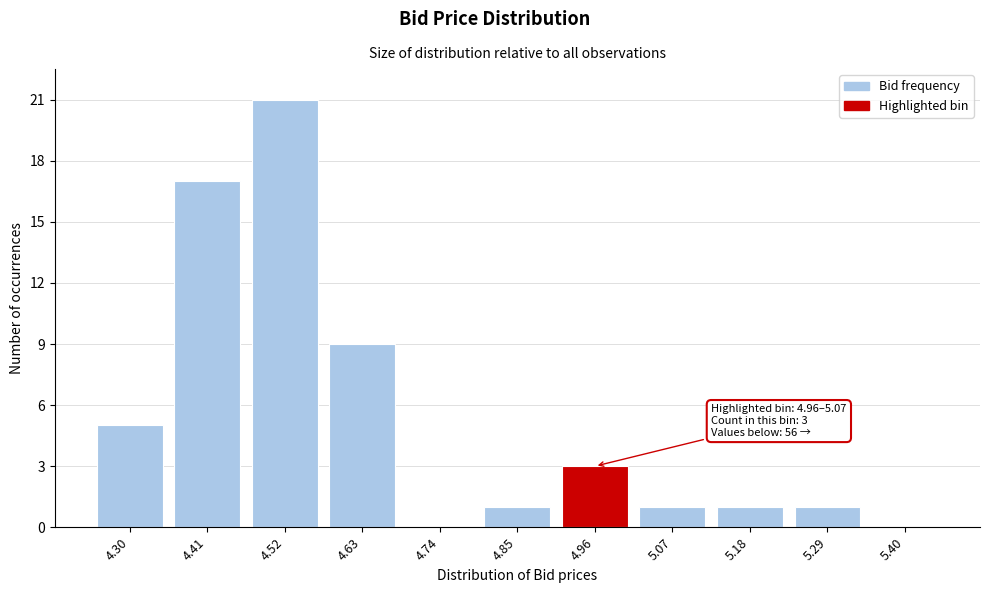

Reading left to right, transcribe all the data shown in this chart.

4.30=5	4.41=17	4.52=21	4.63=9	4.74=0	4.85=1	4.96=3	5.07=1	5.18=1	5.29=1	5.40=0